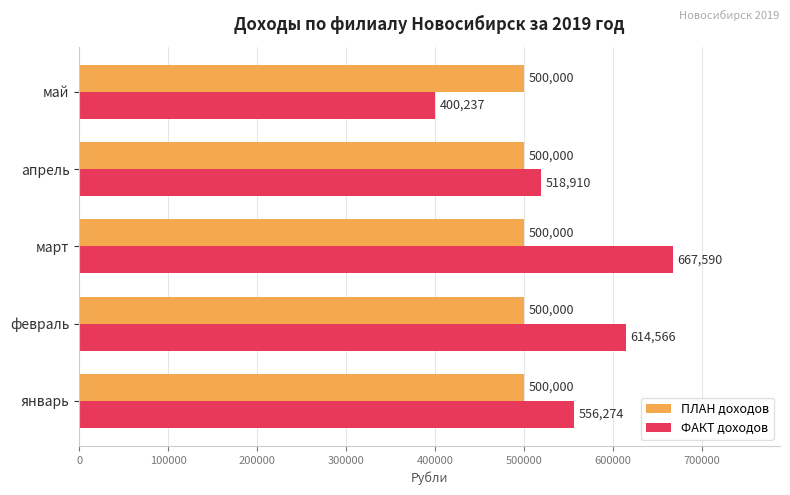

How many values in the ФАКТ доходов series are below 556274?

2